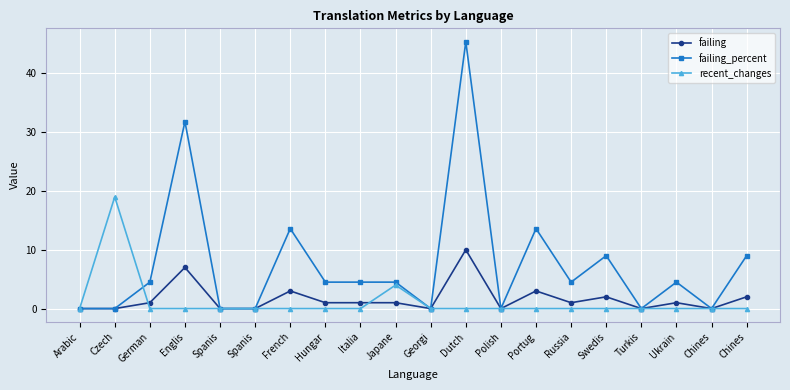

True or false: recent_changes has a value of -8.7 at French.

False